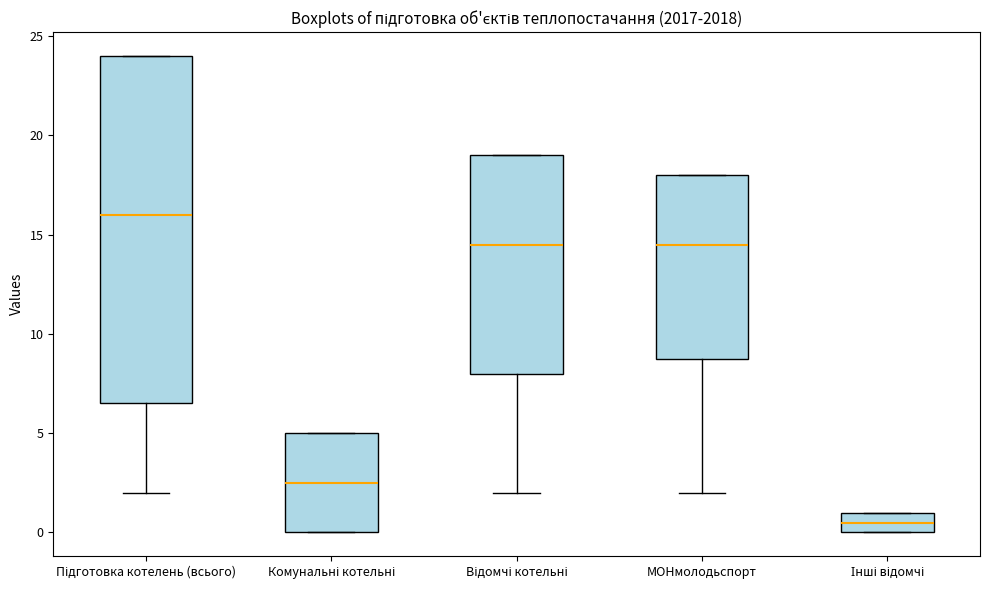

Which box has the highest median line?

Підготовка котелень (всього)